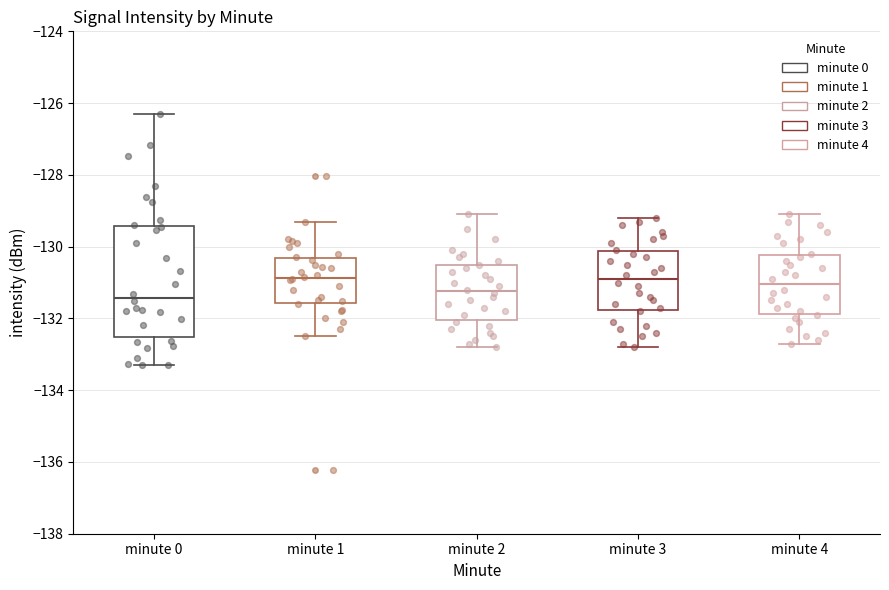

Reading left to right, transcribe this box plot: for each box, give where its median line is, the range the box spans, and where its two whiskers end, as read against the y-axis. The values are not printed on the chart, so give them approximately, as read against the axis.

minute 0: median -131.4, box -132.6 to -129.4, whiskers -133.2 to -126.2
minute 1: median -130.8, box -131.6 to -130.4, whiskers -132.4 to -129.2
minute 2: median -131.2, box -132.0 to -130.6, whiskers -132.8 to -129.0
minute 3: median -130.8, box -131.8 to -130.2, whiskers -132.8 to -129.2
minute 4: median -131.0, box -131.8 to -130.2, whiskers -132.6 to -129.0